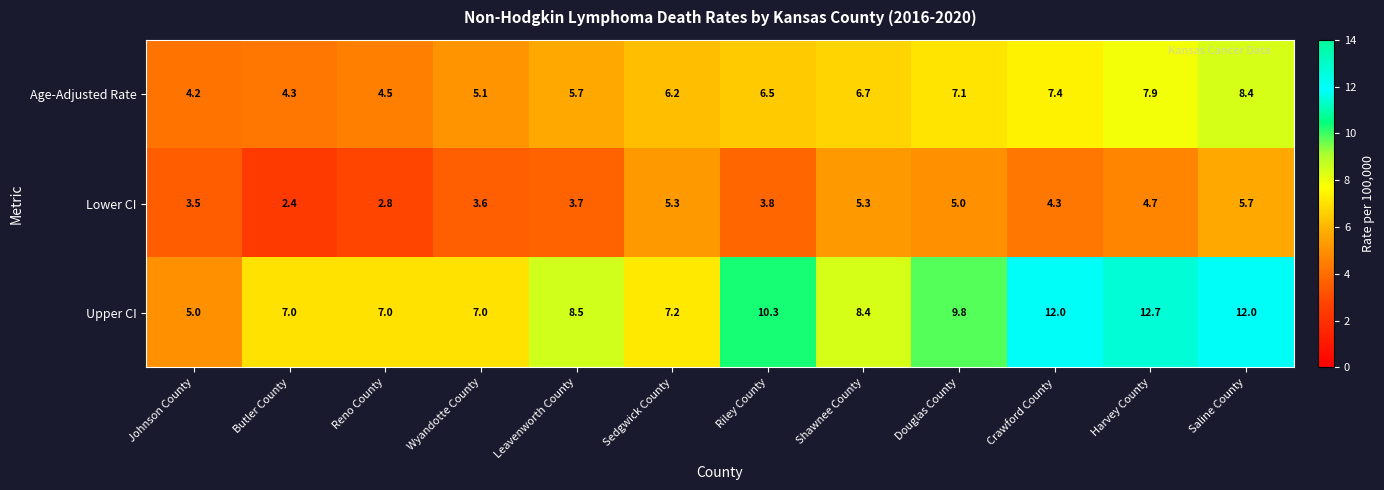

What is the maximum value for Lower CI?

5.7